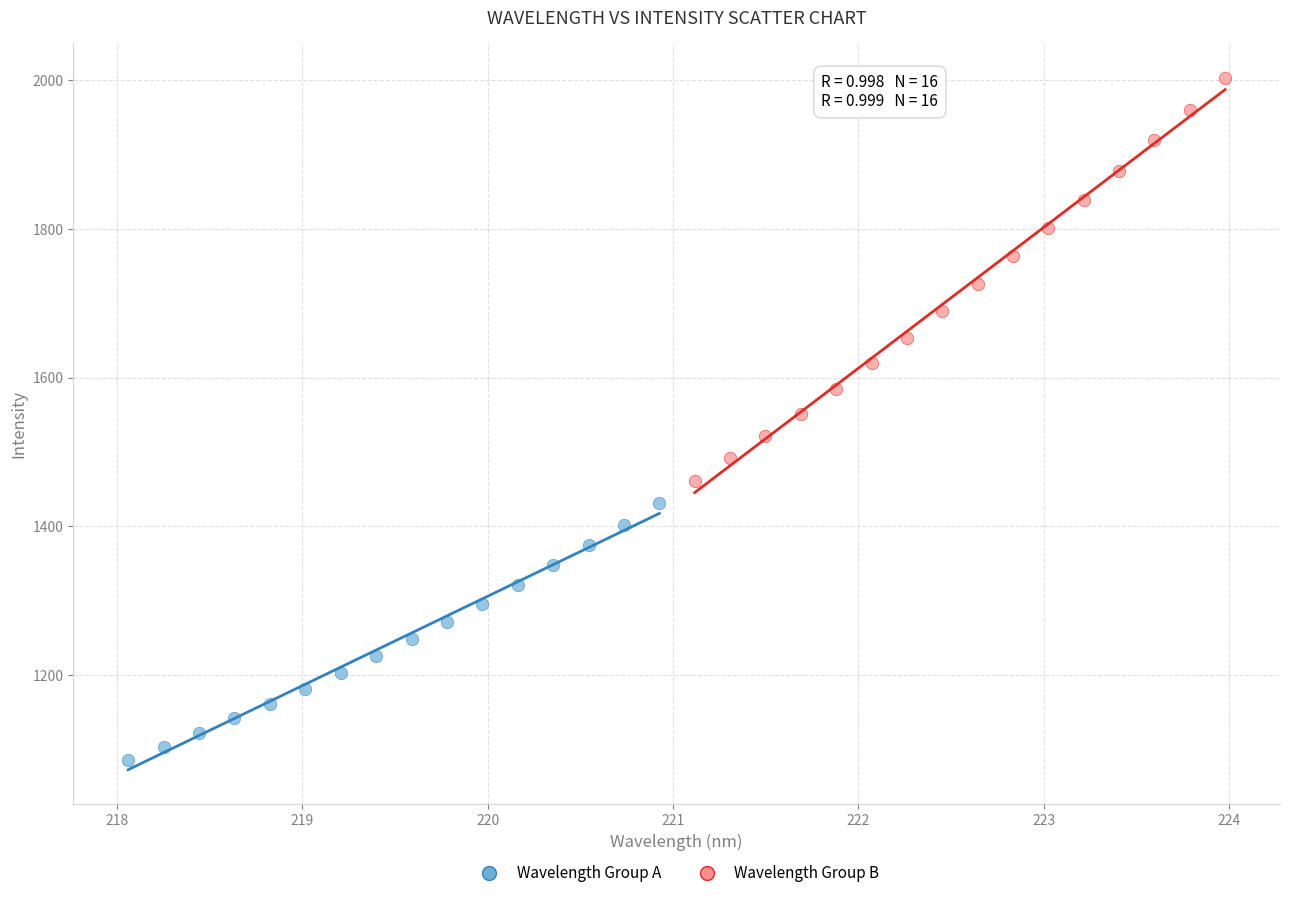

Which series has the widest spread of Y values?

Wavelength Group B